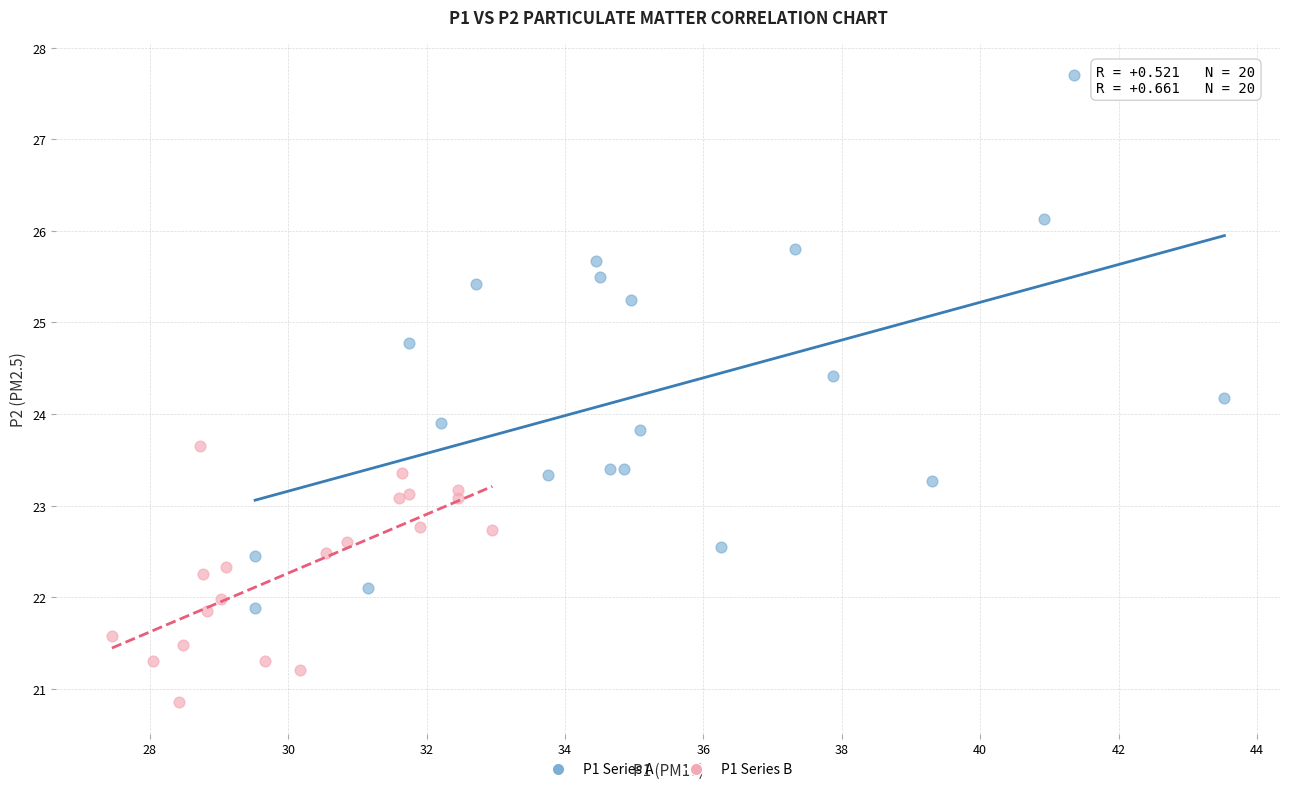

What are all the series names shown in the legend?

P1 Series A, P1 Series B